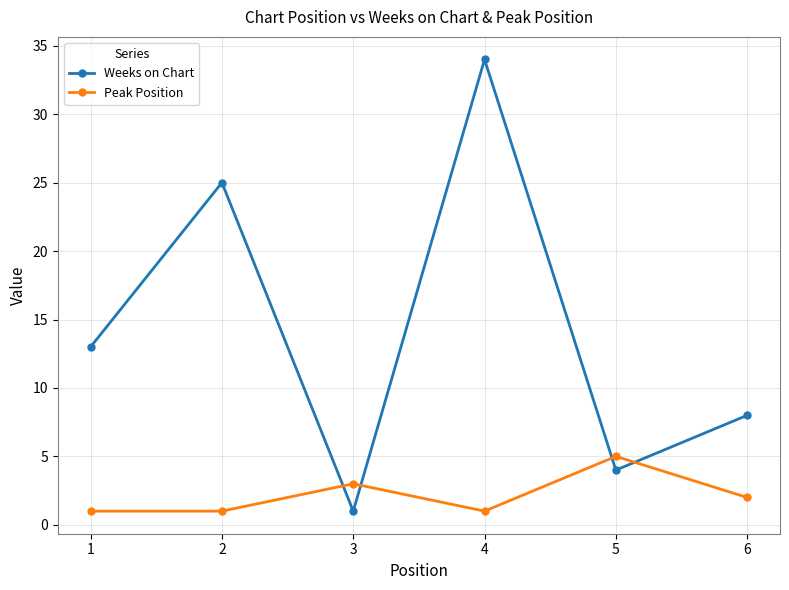

What is the value of the Peak Position point at the 2nd from the left?

1